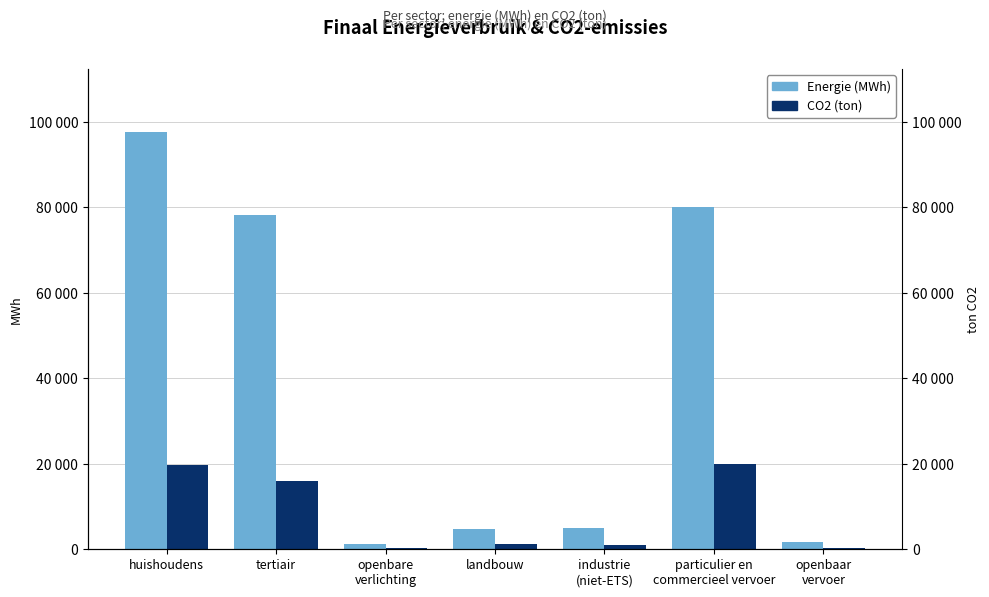

What is the label of the 2nd bar from the left?

tertiair